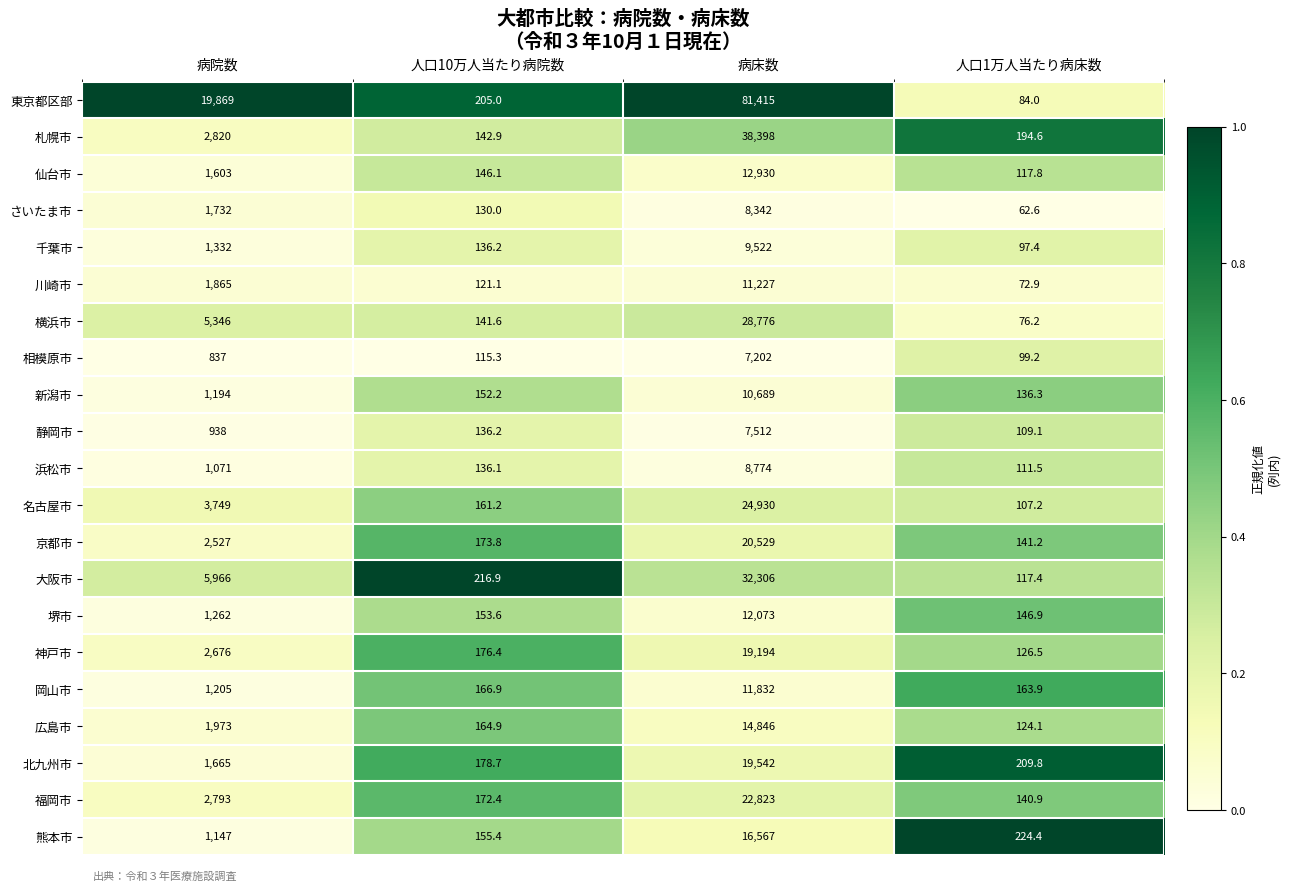

What is the greatest value displayed?

81415.0